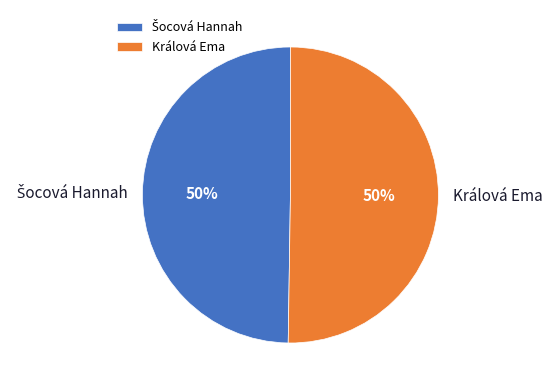

What percentage is the Králová Ema slice, to the nearest percent?

50%